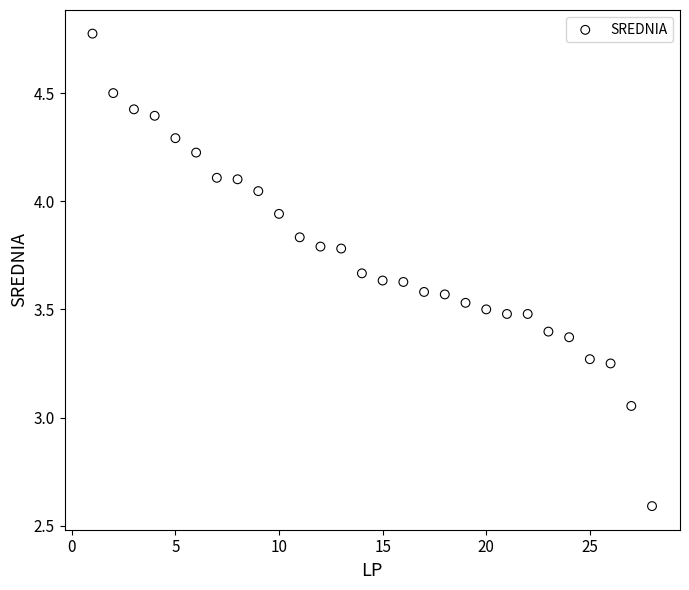

What is the range of Y values (max minus min)?

2.2